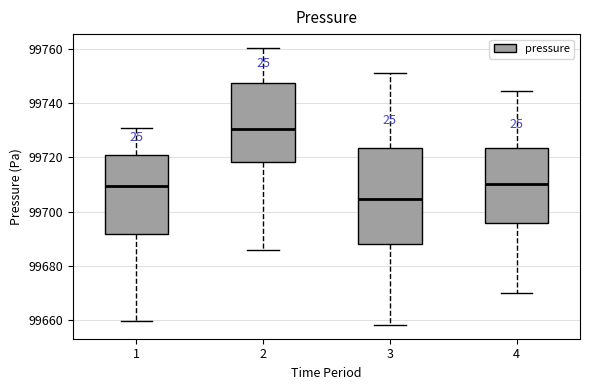

Which box has the highest median line?

2